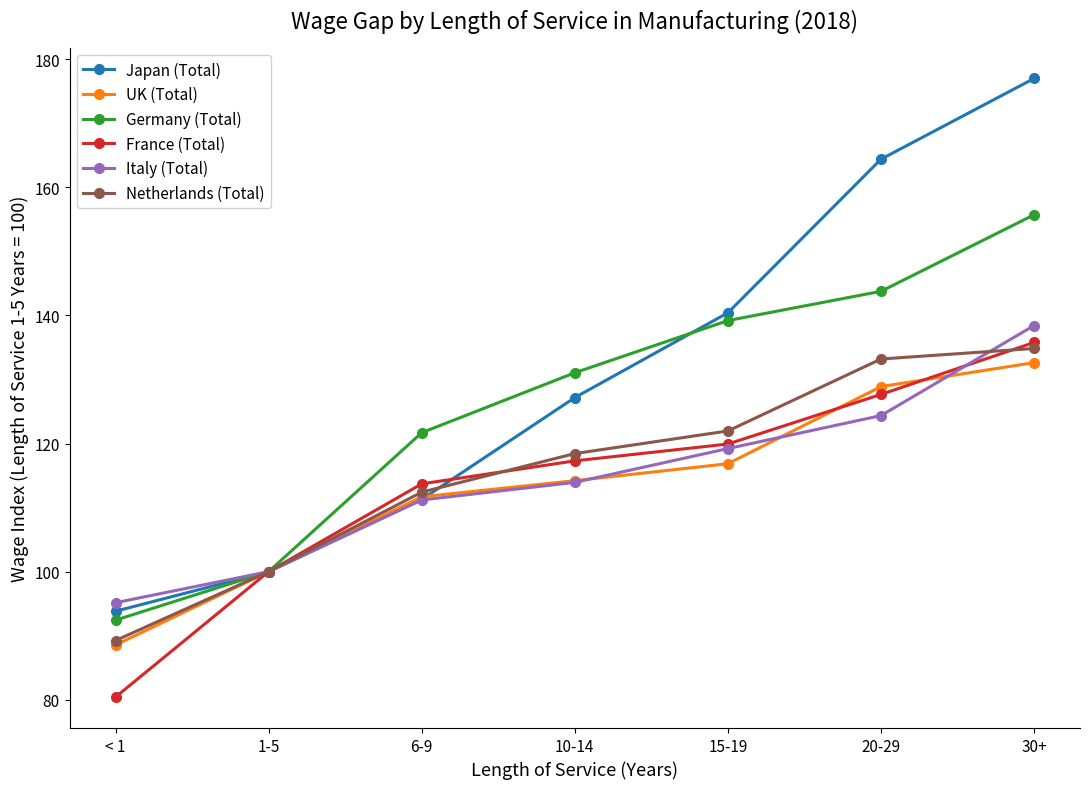

Between 6-9 and 20-29, which series saw the biggest shift?

Japan (Total)